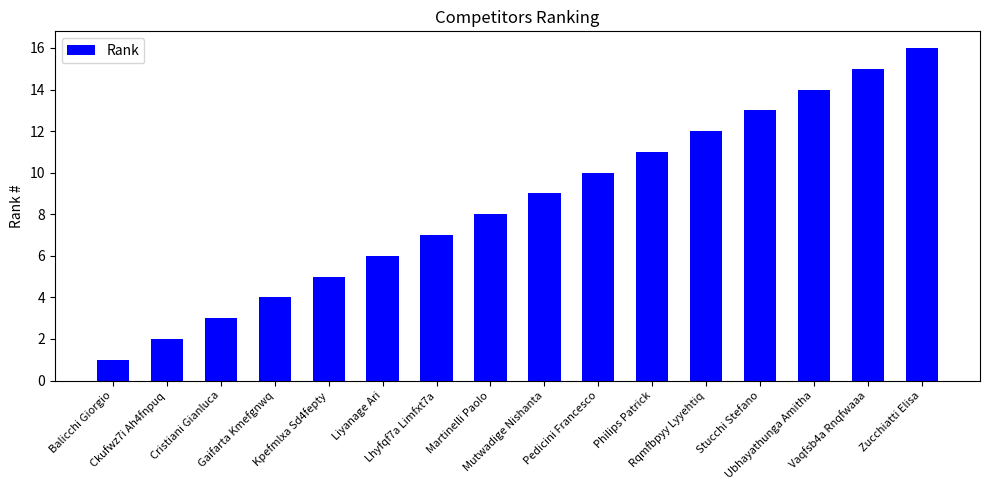

Reading left to right, transcribe all the data shown in this chart.

1	2	3	4	5	6	7	8	9	10	11	12	13	14	15	16